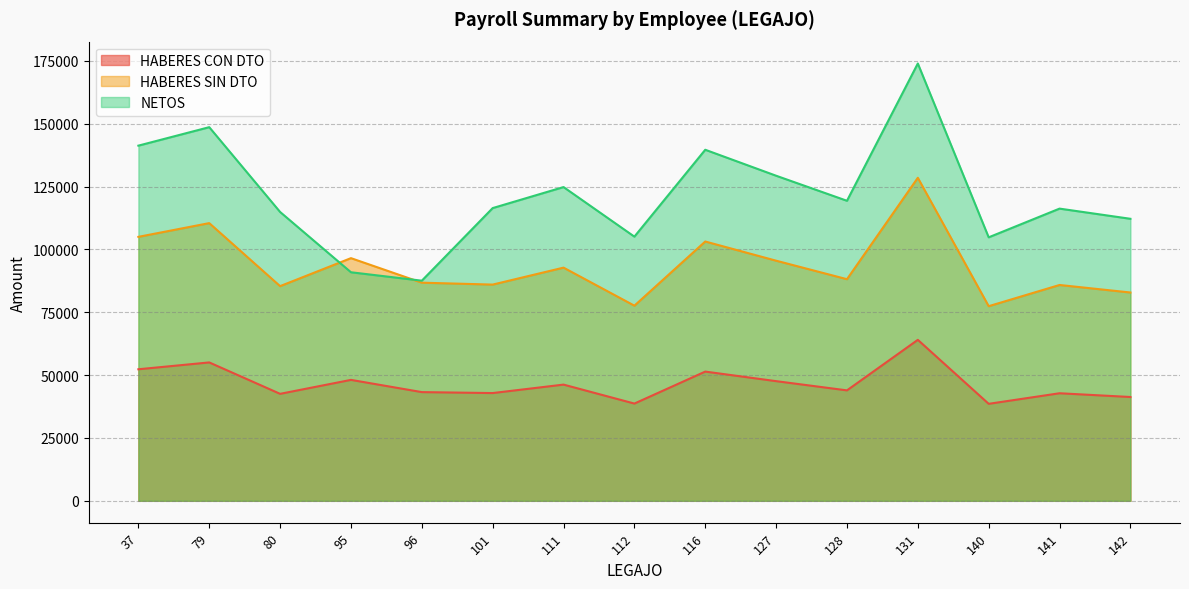

Reading left to right, list all the values displayed in this chart.

HABERES CON DTO: 52324.1	55045.6	42553.6	48102.6	43238.8	42860.5	46222.8	38680.0	51400.8	47598.6	43929.6	64032.7	38579.0	42783.1	41292.6
HABERES SIN DTO: 104997.9	110459.1	85391.1	96526.0	86766.3	86007.1	92754.2	77618.2	103144.4	95515.0	88153.0	128492.8	77415.9	85852.0	82861.3
NETOS: 141276.0	148624.0	114895.0	90914.0	87559.0	116438.0	124802.0	105081.0	139639.0	129310.0	119343.0	173956.0	104807.0	116228.0	112179.0